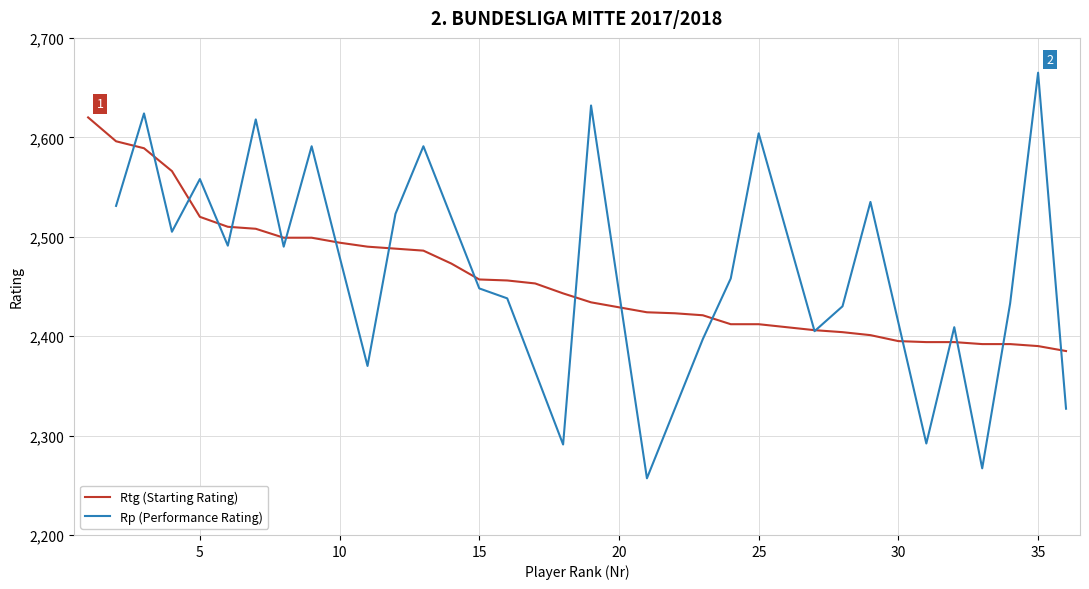

How many data points does each series have?

36